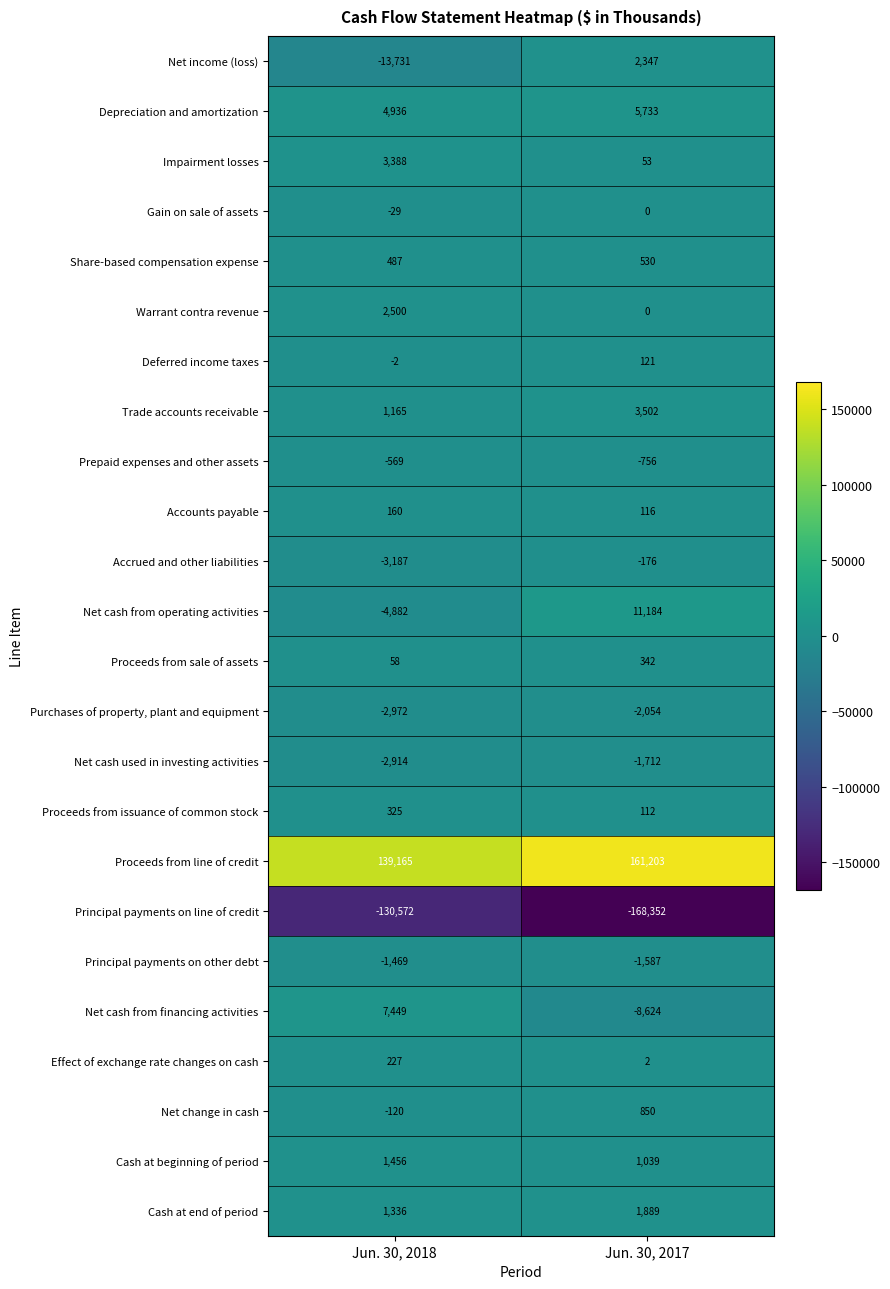

What is the average value of the Net income (loss) series?

-5692